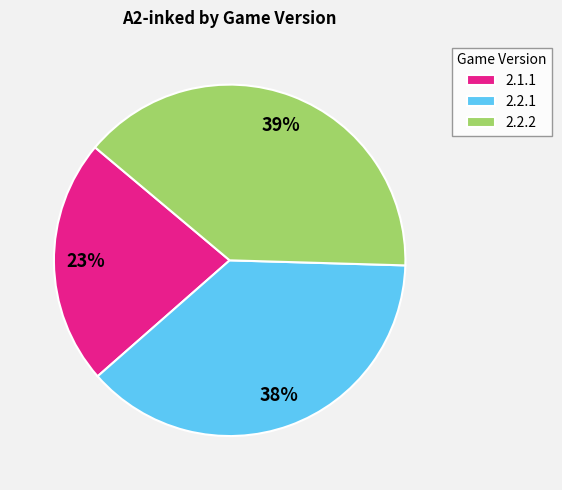

To the nearest percent, what percentage of the pie is 2.2.2?

39%